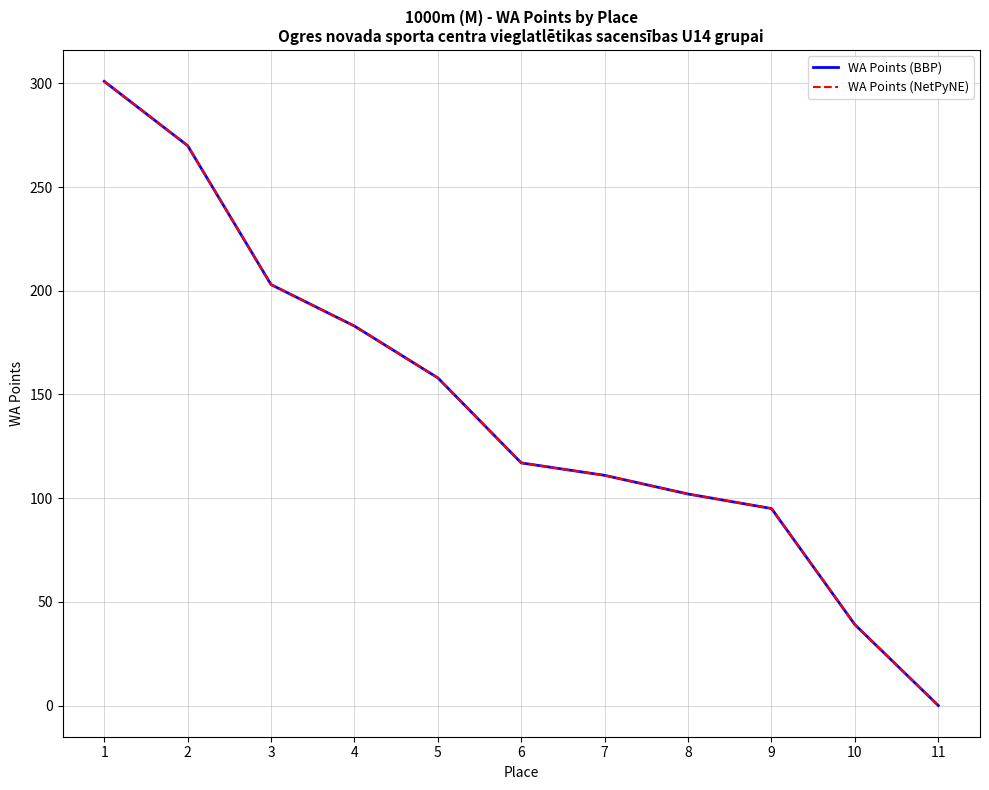

True or false: WA Points (NetPyNE) and WA Points (BBP) cross at least once.

False